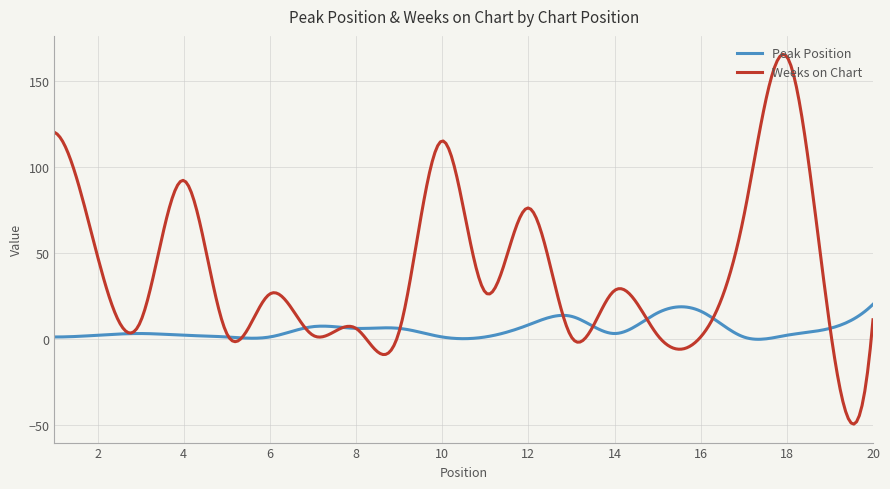

What is the difference between the maximum and second lowest values in the Peak Position series?

20.3